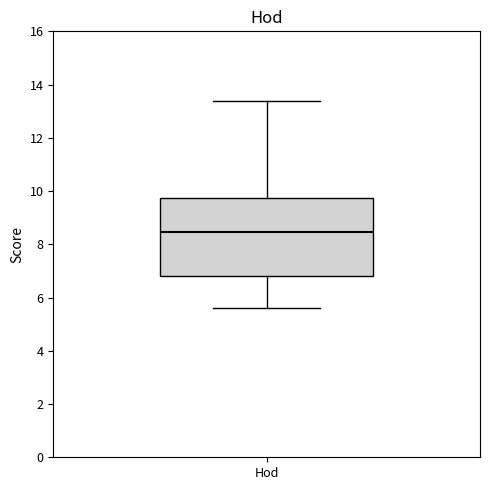

Read this box plot against the y-axis: the position of the median line, the range covered by the box, and the ends of both whiskers. The values are not printed on the chart, so give them approximately, as read against the axis.

median 8.4, box 6.8 to 9.8, whiskers 5.6 to 13.4